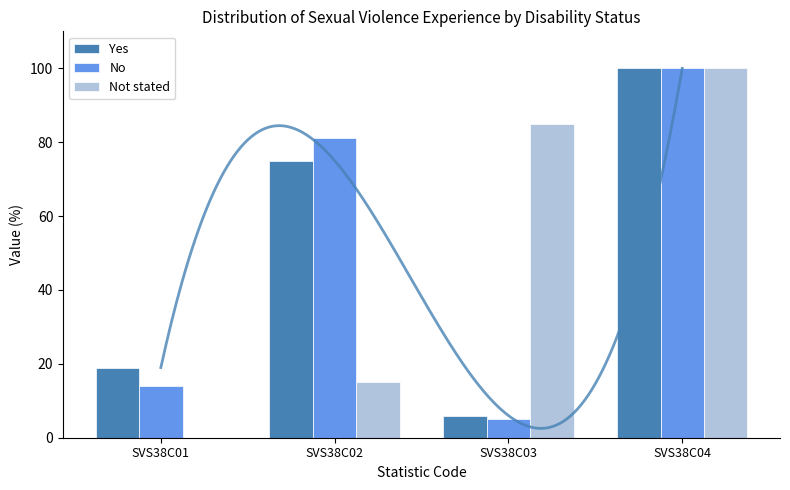

Which series has the widest spread of values?

Not stated